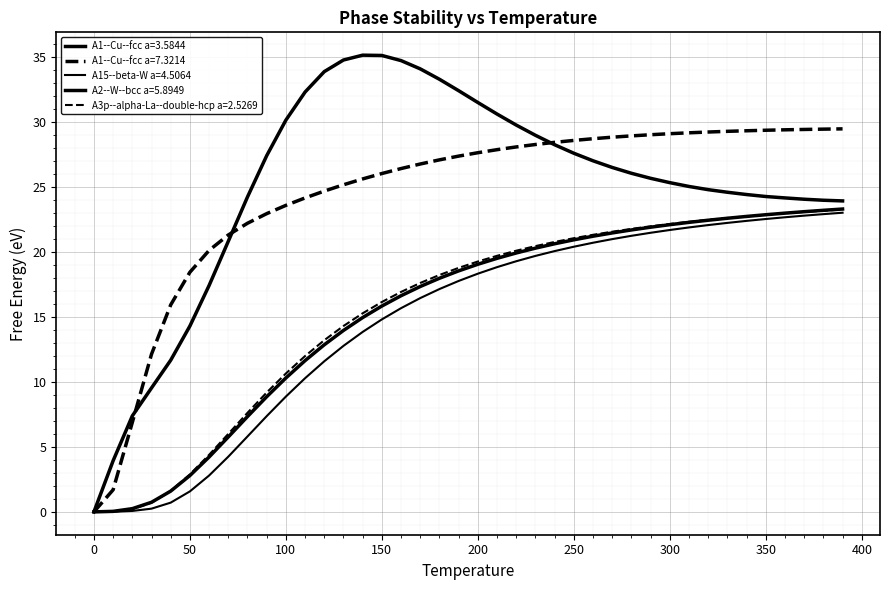

At how many categories does at least one series exceed 30?

12